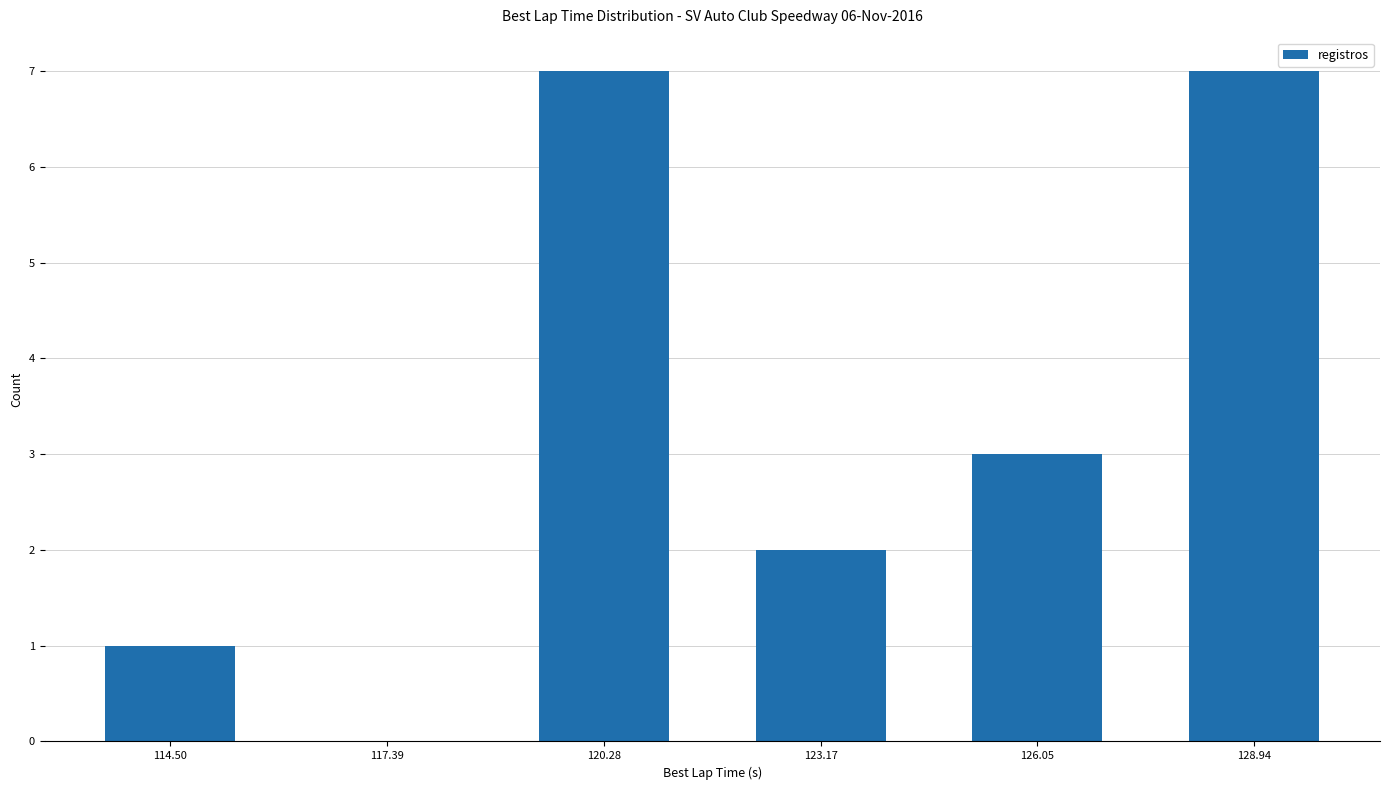

Count the values in the range 1 to 7.

5